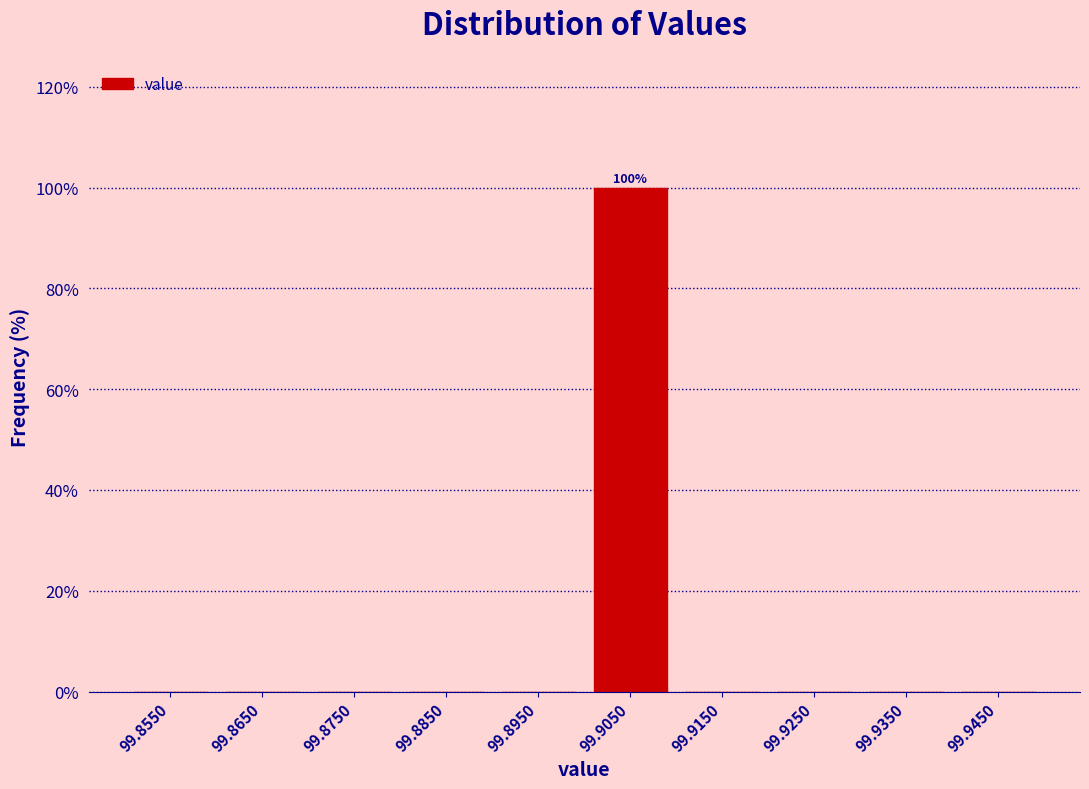

Which range on the x-axis has the tallest bar?

99.90 to 99.91